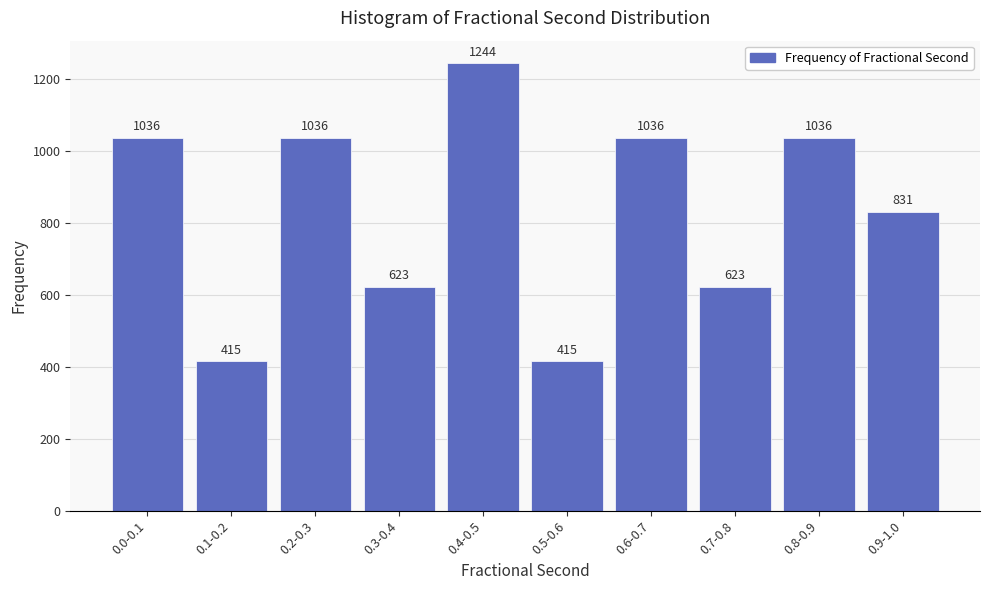

Reading right to left, transcribe all the data shown in this chart.

0.9-1.0=831	0.8-0.9=1036	0.7-0.8=623	0.6-0.7=1036	0.5-0.6=415	0.4-0.5=1244	0.3-0.4=623	0.2-0.3=1036	0.1-0.2=415	0.0-0.1=1036